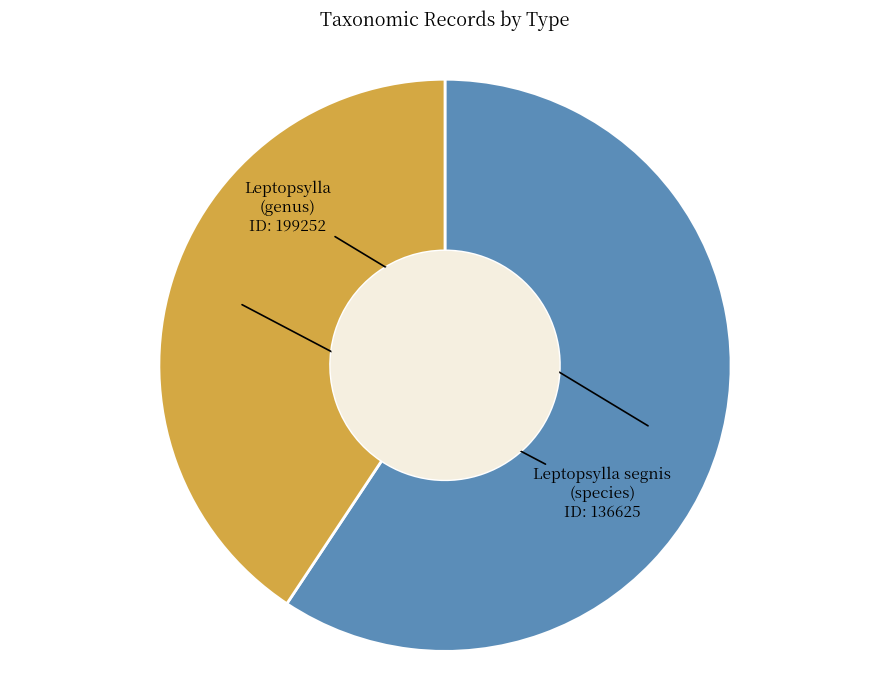

Does any single category account for the majority?

Yes